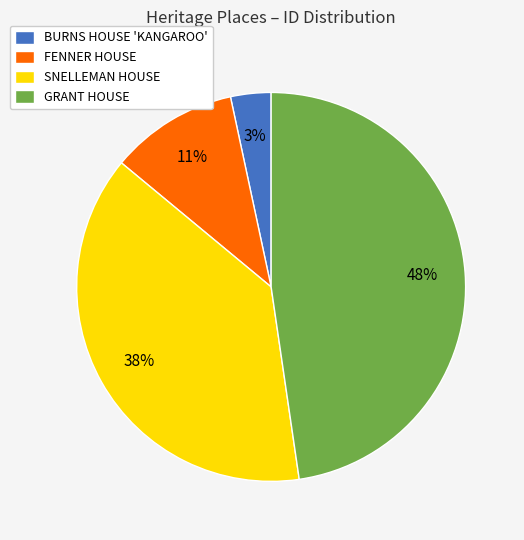

Is SNELLEMAN HOUSE the majority of the pie?

No